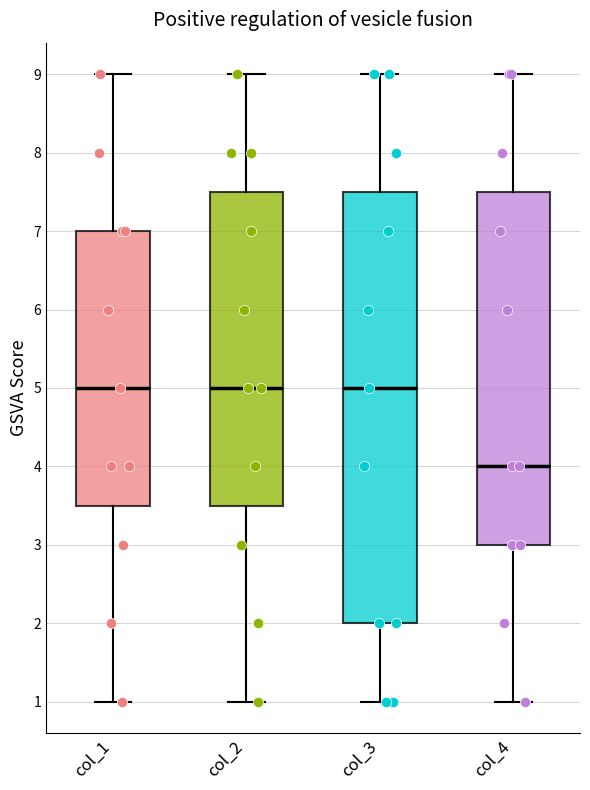

Reading left to right, read every box against the y-axis: the position of its median line, the range the box covers, and the ends of its whiskers. The values are not printed on the chart, so give them approximately, as read against the axis.

col_1: median 5.0, box 3.5 to 7.0, whiskers 1.0 to 9.0
col_2: median 5.0, box 3.5 to 7.5, whiskers 1.0 to 9.0
col_3: median 5.0, box 2.0 to 7.5, whiskers 1.0 to 9.0
col_4: median 4.0, box 3.0 to 7.5, whiskers 1.0 to 9.0